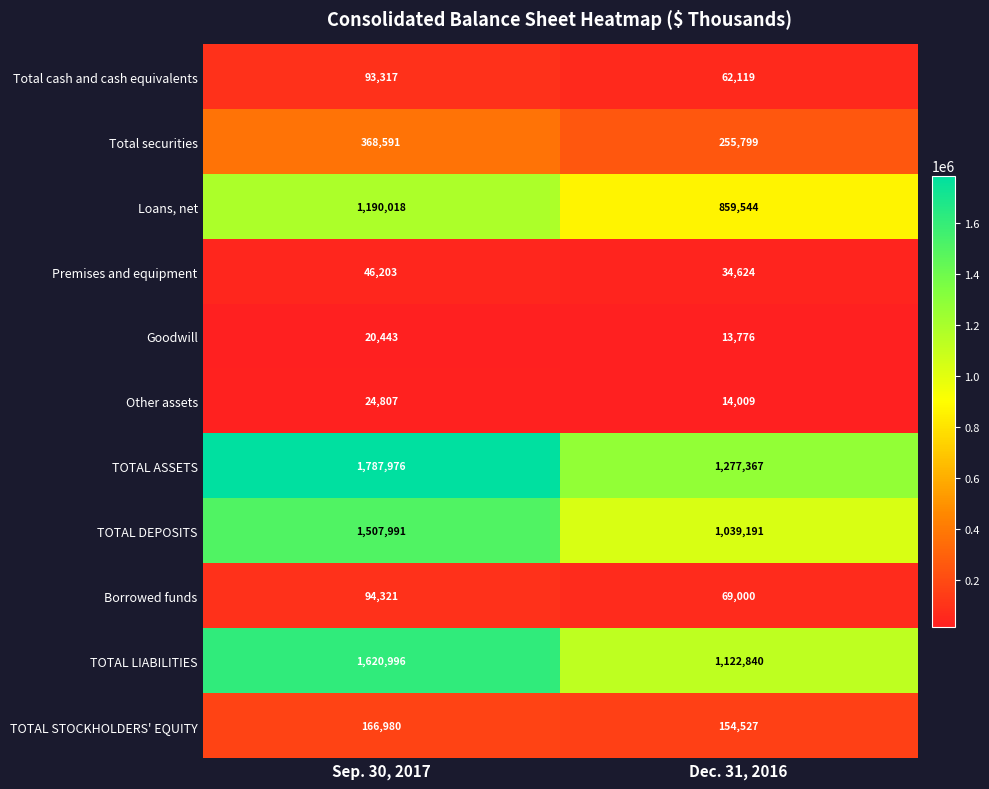

What is the total value across all series at Sep. 30, 2017?

6921643